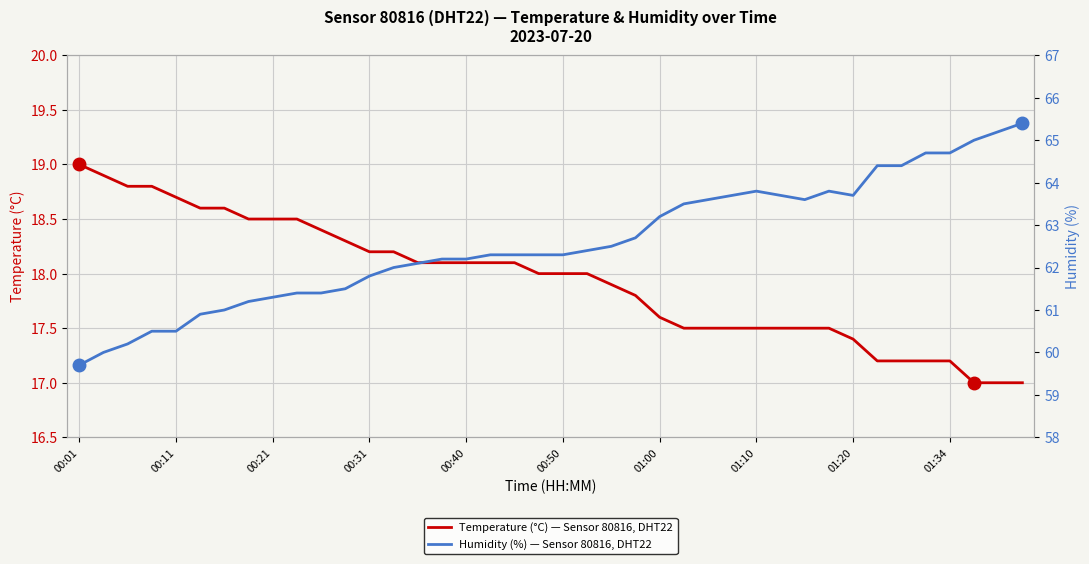

What is the sum of the Temperature (°C) — Sensor 80816, DHT22 values at 15 and 29?

35.6